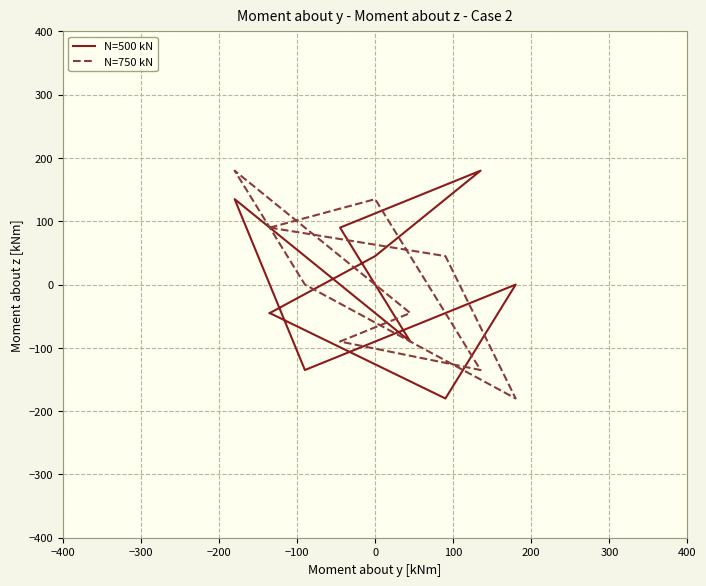

Reading left to right, extract all data points from this chart.

N=500 kN: -45	45	180	90	-90	135	-135	0	-180	-45
N=750 kN: 90	135	-135	-90	-45	180	0	-180	45	90